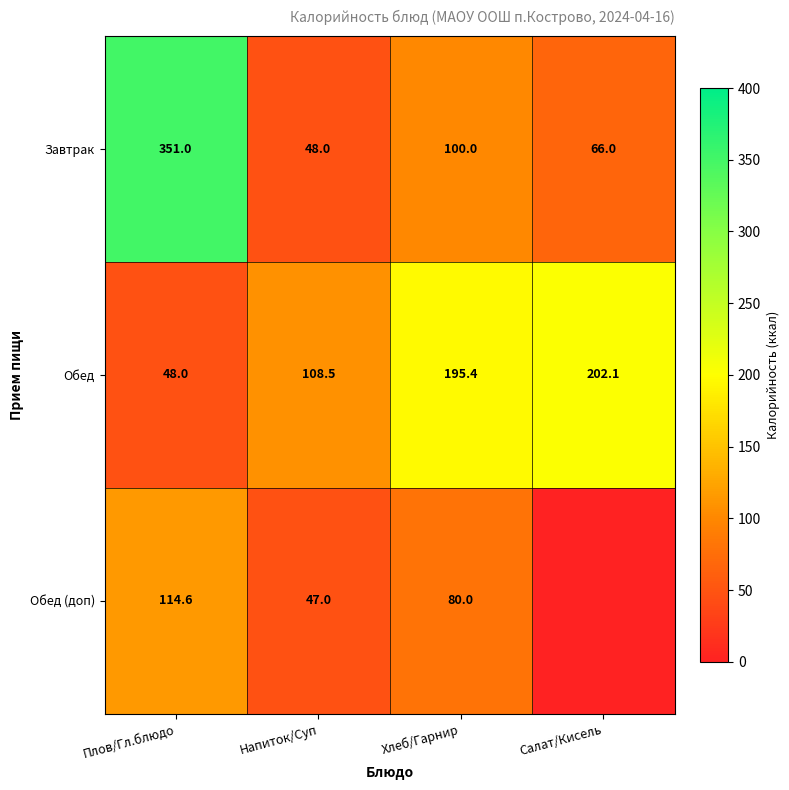

What is the minimum value for Обед?

48.0